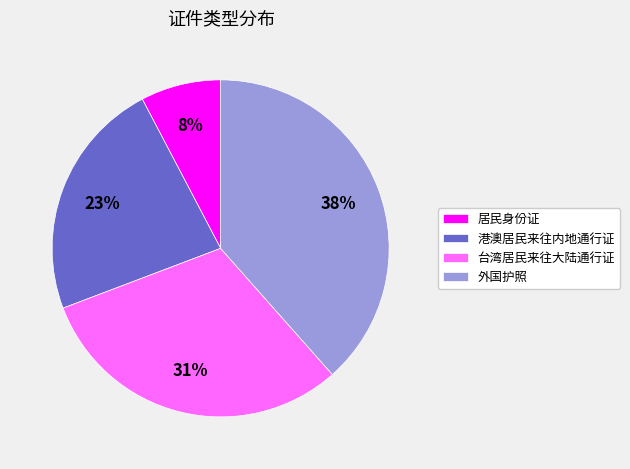

The 外国护照 slice represents 38% of the pie. True or false?

True